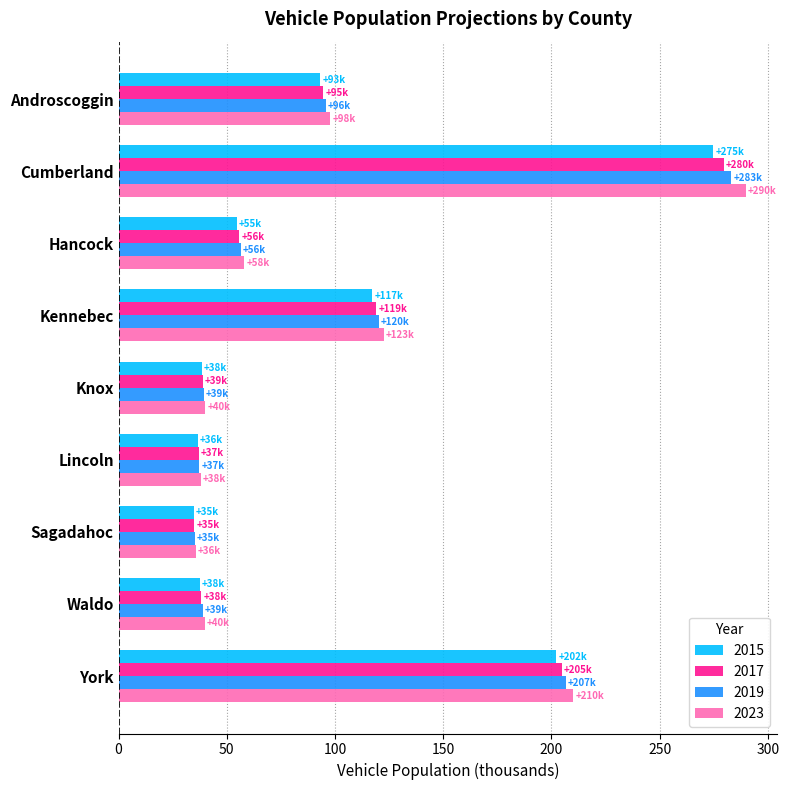

What is the difference between the 2019 values at Lincoln and York?

169.3